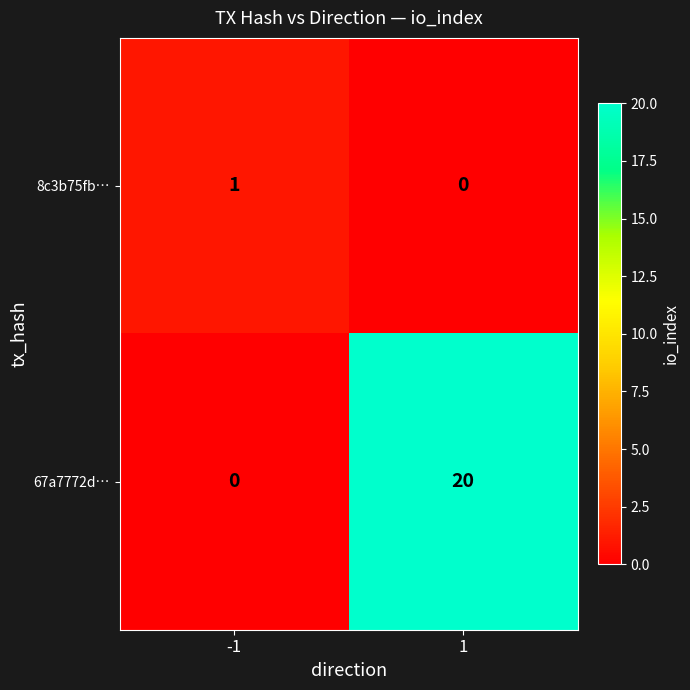

Which series has the widest spread of values?

67a7772d…